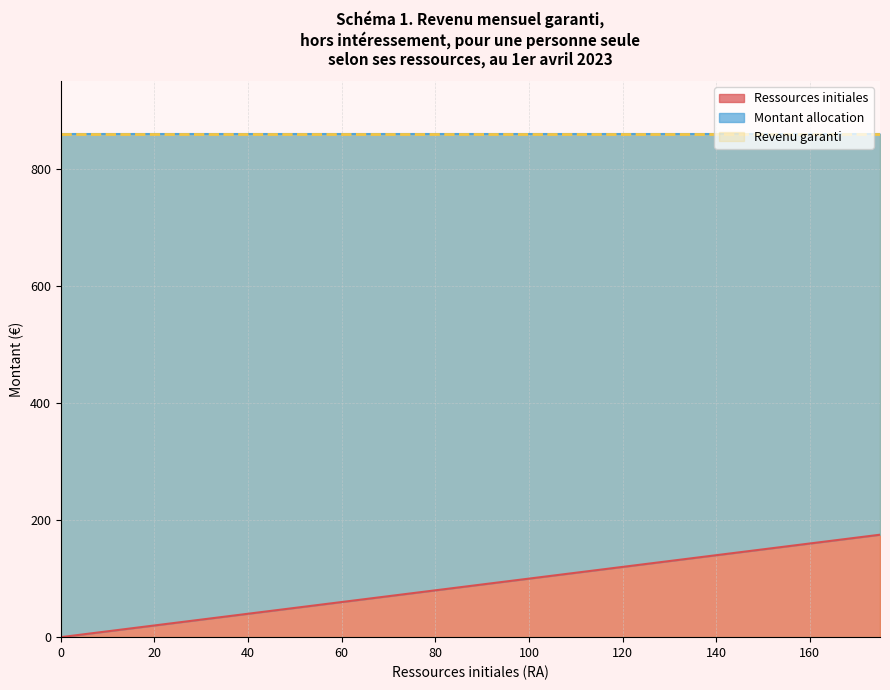

Does the chart display data point markers on the line(s)?

No